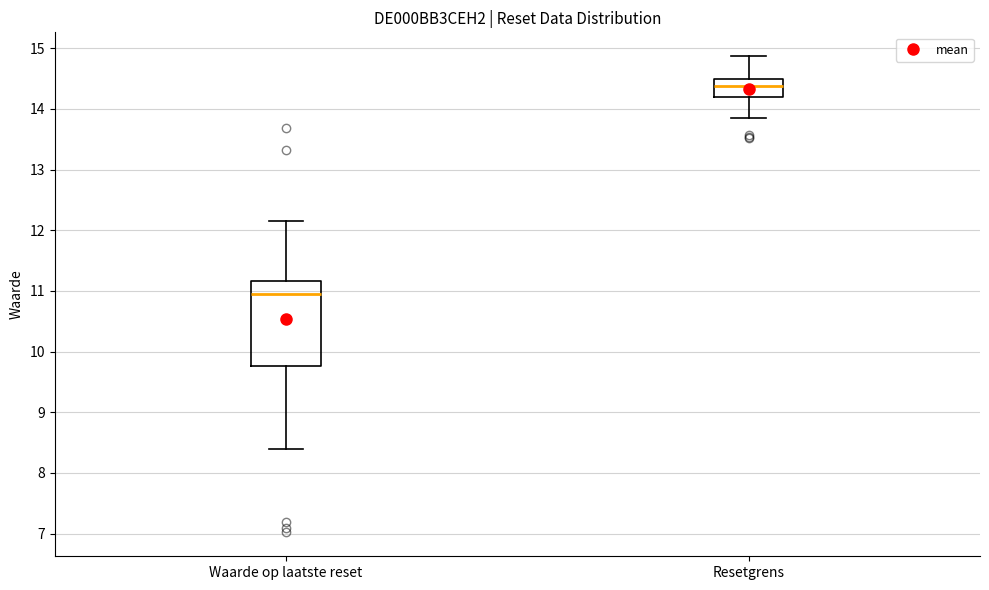

Where is the upper edge of the box for Resetgrens on the y-axis? The values are not printed on the chart, so give them approximately, as read against the axis.

14.5